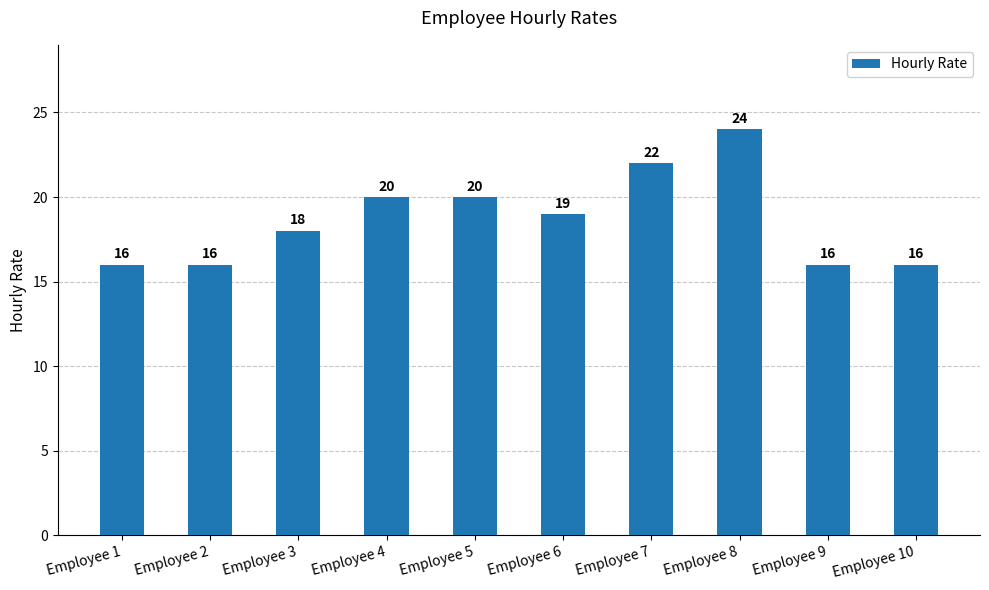

What is the ratio of the value at Employee 8 to the value at Employee 9?

1.5